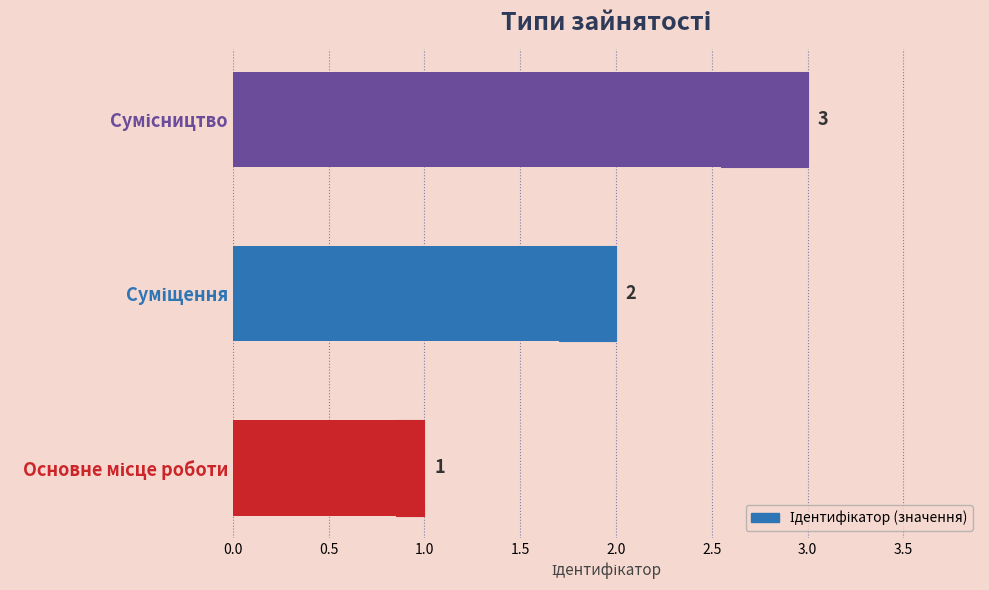

What is the change in value from Основне місце роботи to Сумісництво?

+2